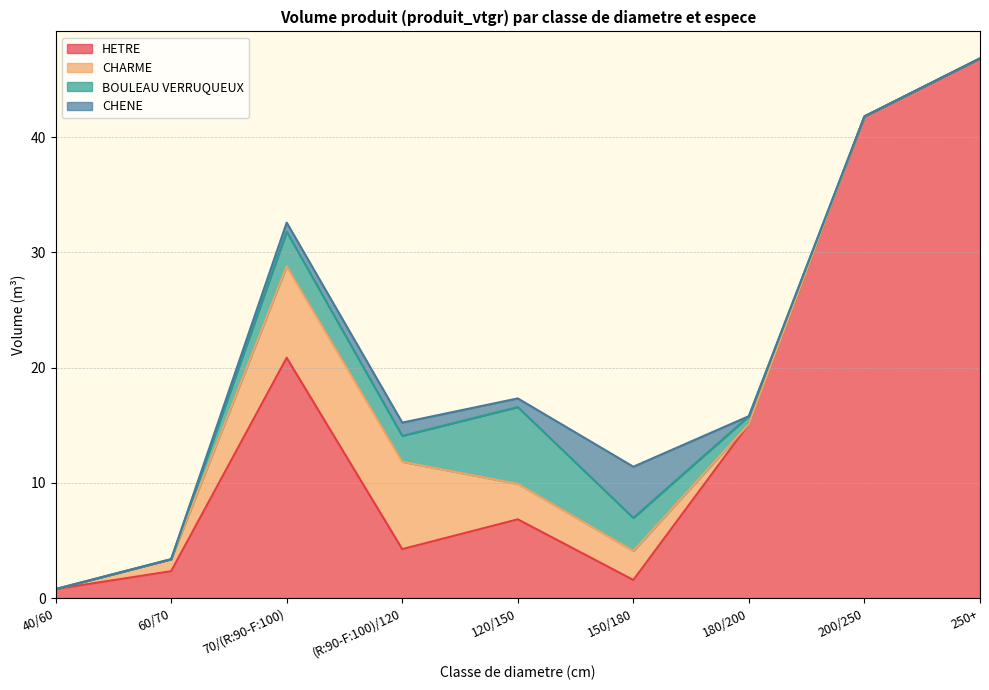

Does the chart display data point markers on the line(s)?

No